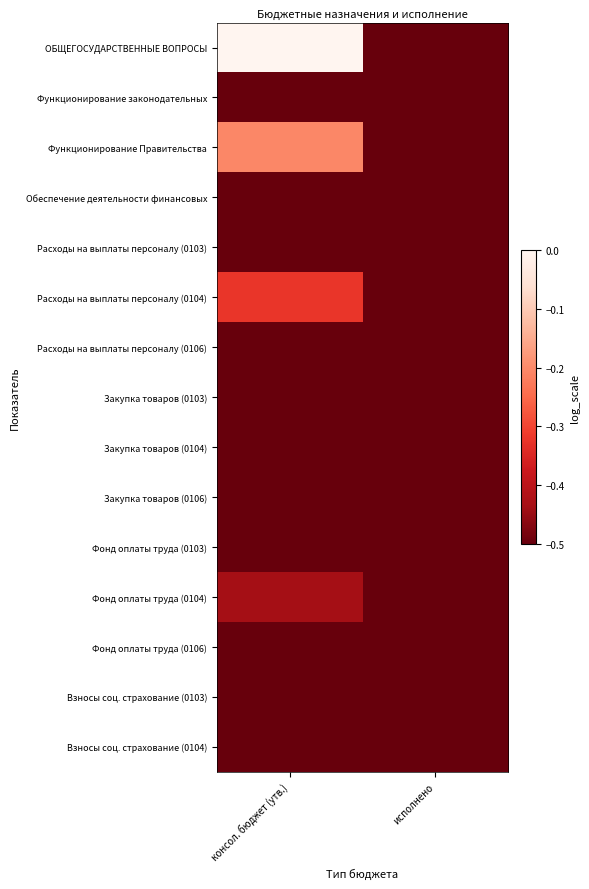

Reading right to left, what are all the values shown in this chart?

ОБЩЕГОСУДАРСТВЕННЫЕ ВОПРОСЫ: исполнено=-0.7	консол. бюджет (утв.)=0.0
Функционирование законодательных: исполнено=-2.4	консол. бюджет (утв.)=-1.6
Функционирование Правительства: исполнено=-0.9	консол. бюджет (утв.)=-0.2
Обеспечение деятельности финансовых: исполнено=-1.6	консол. бюджет (утв.)=-0.9
Расходы на выплаты персоналу (0103): исполнено=-2.5	консол. бюджет (утв.)=-1.7
Расходы на выплаты персоналу (0104): исполнено=-1.0	консол. бюджет (утв.)=-0.3
Расходы на выплаты персоналу (0106): исполнено=-1.6	консол. бюджет (утв.)=-1.0
Закупка товаров (0103): исполнено=-3.5	консол. бюджет (утв.)=-2.6
Закупка товаров (0104): исполнено=-1.6	консол. бюджет (утв.)=-0.8
Закупка товаров (0106): исполнено=-2.7	консол. бюджет (утв.)=-1.6
Фонд оплаты труда (0103): исполнено=-2.6	консол. бюджет (утв.)=-1.8
Фонд оплаты труда (0104): исполнено=-1.1	консол. бюджет (утв.)=-0.4
Фонд оплаты труда (0106): исполнено=-1.8	консол. бюджет (утв.)=-1.1
Взносы соц. страхование (0103): исполнено=-3.2	консол. бюджет (утв.)=-2.3
Взносы соц. страхование (0104): исполнено=-1.9	консол. бюджет (утв.)=-1.0